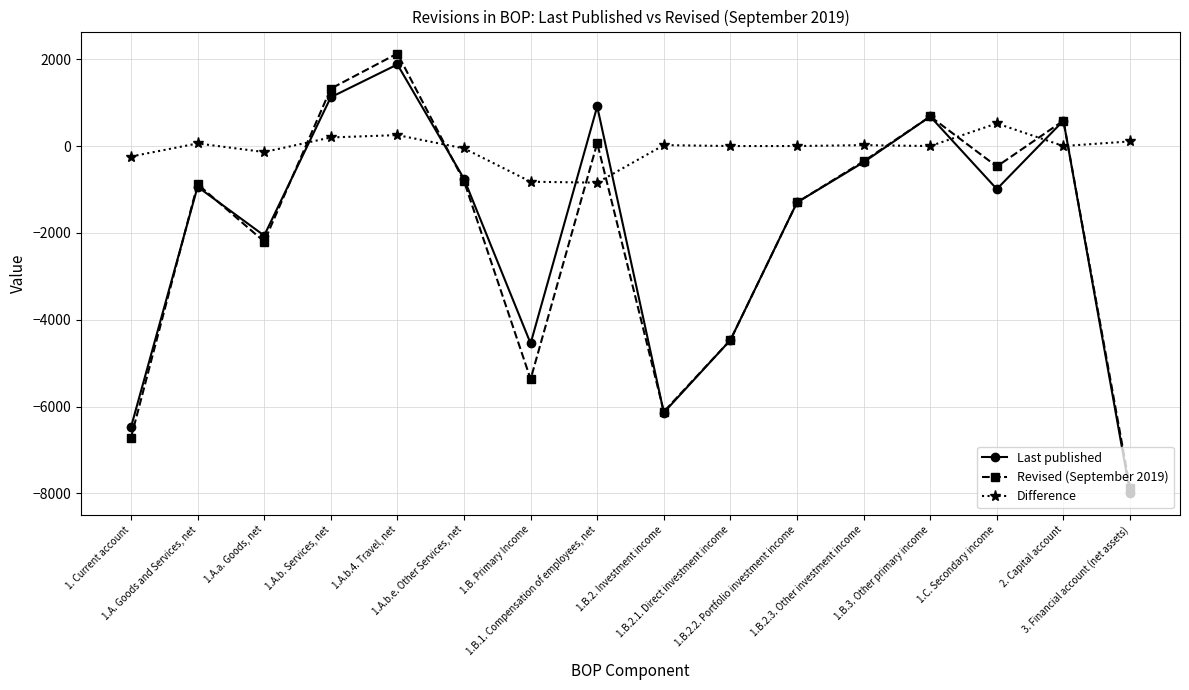

At which category does Last published reach its first local peak?

1.A. Goods and Services, net